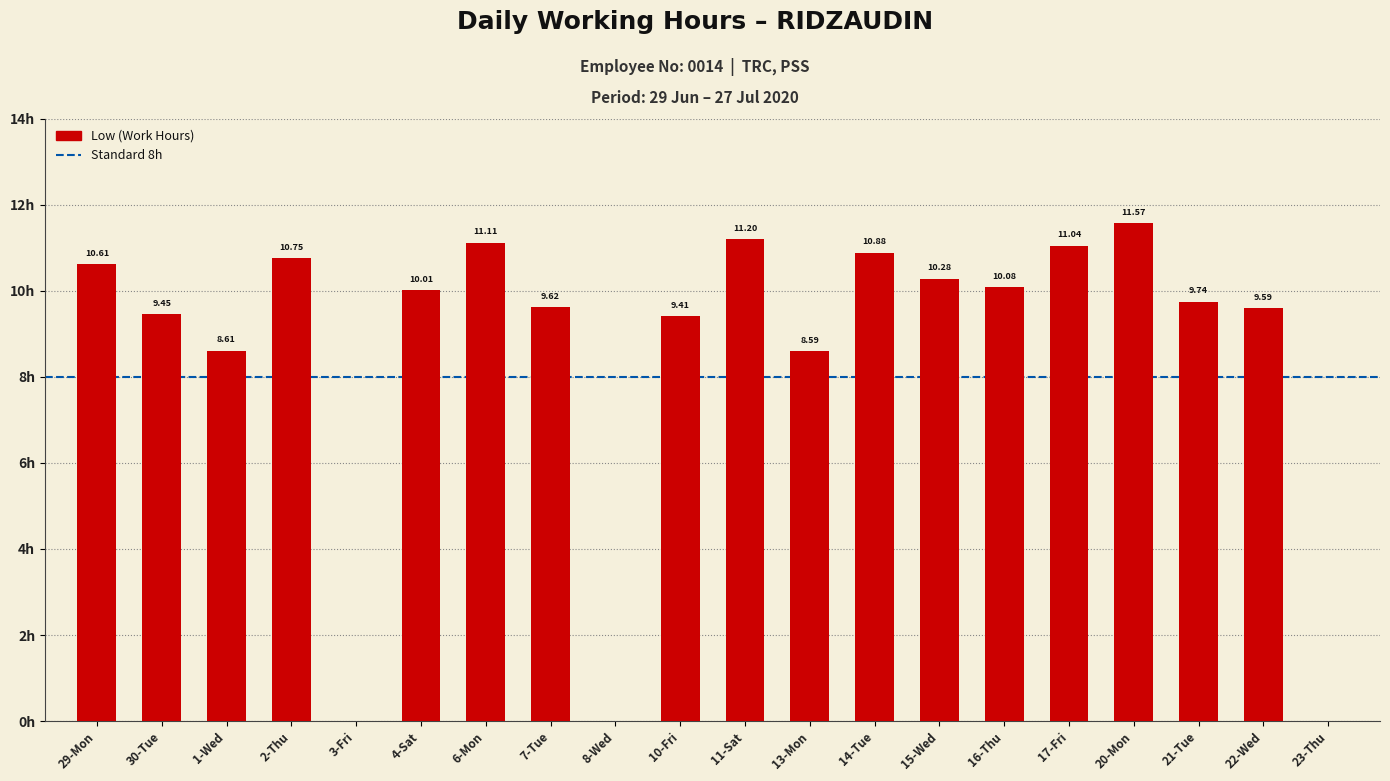

The chart shows a value of 8.6 at 1-Wed. True or false?

True